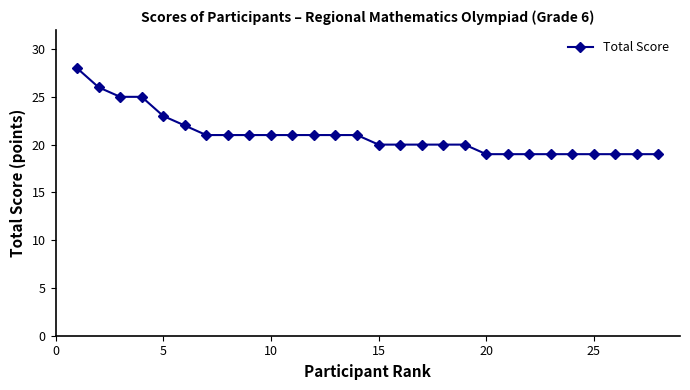

What is the difference between the maximum and second lowest values?

9